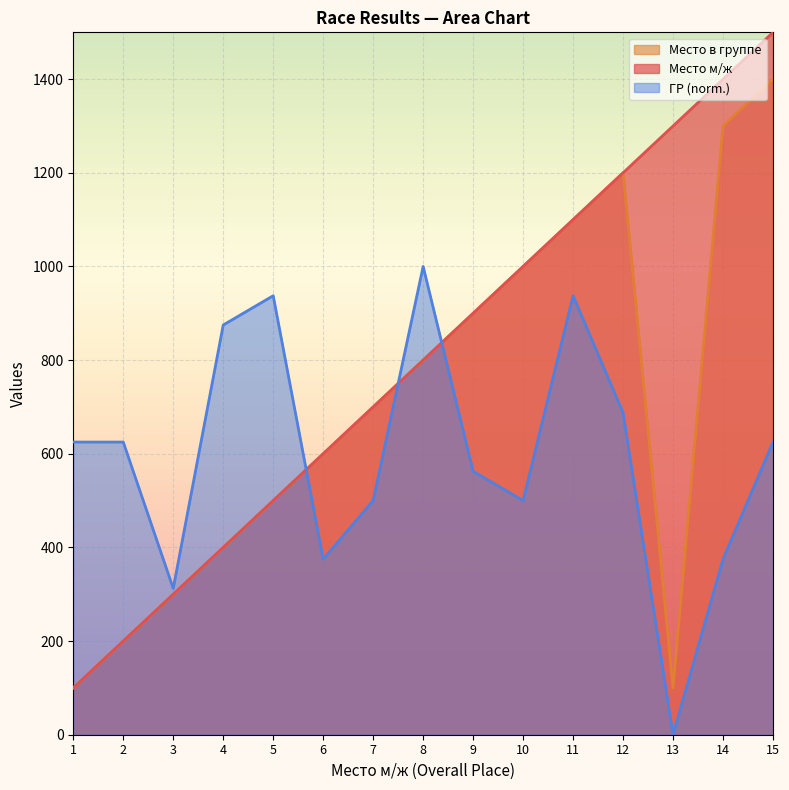

True or false: Место м/ж has a value of 2369.7 at 15.

False